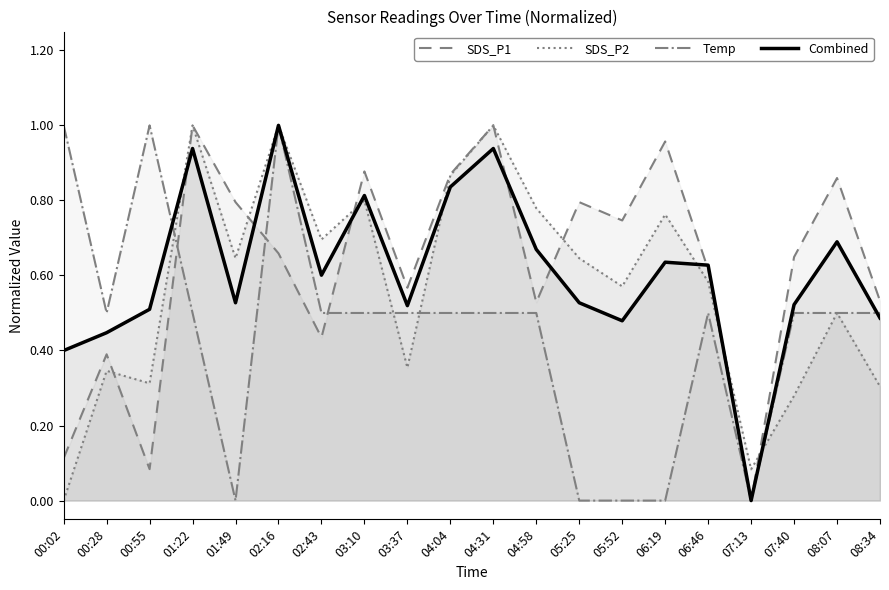

Between 06:46 and 03:10, which is larger?

03:10